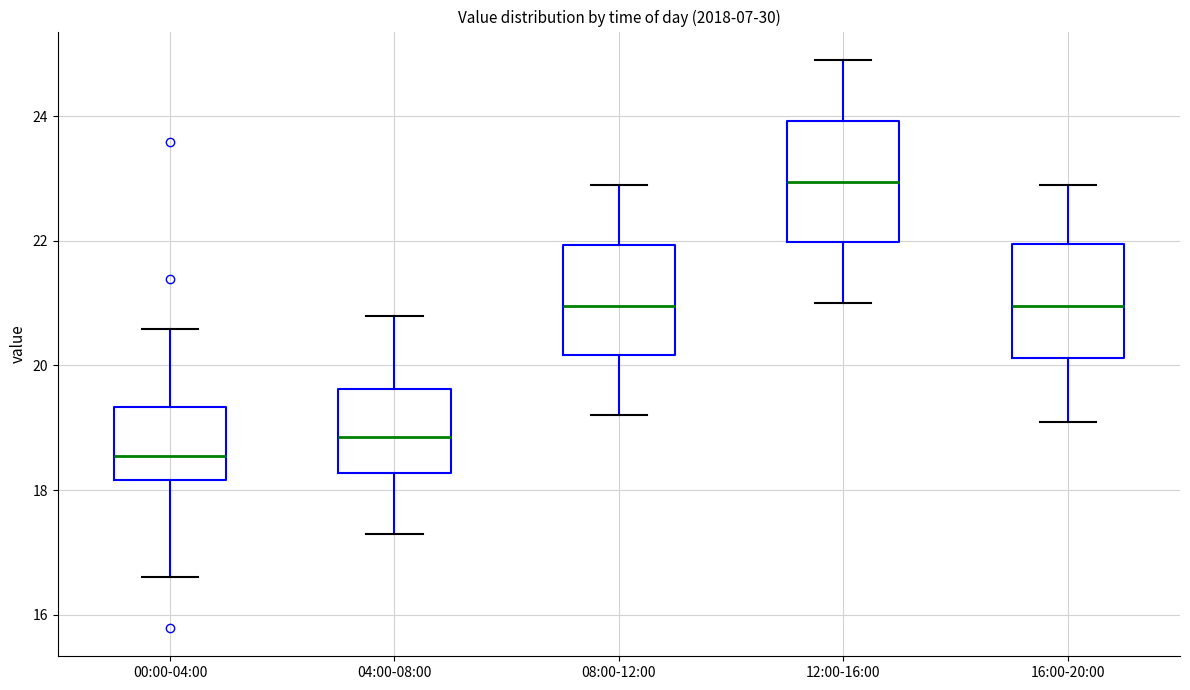

Where does the median line of the box for 08:00-12:00 sit on the y-axis? The values are not printed on the chart, so give them approximately, as read against the axis.

21.0